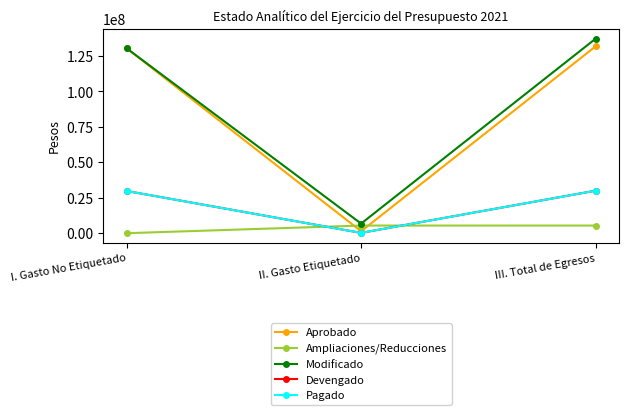

What is the label of the 3rd point from the right?

I. Gasto No Etiquetado